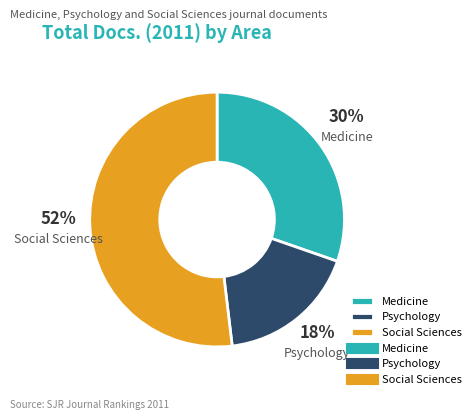

How many segments does this pie chart have?

3